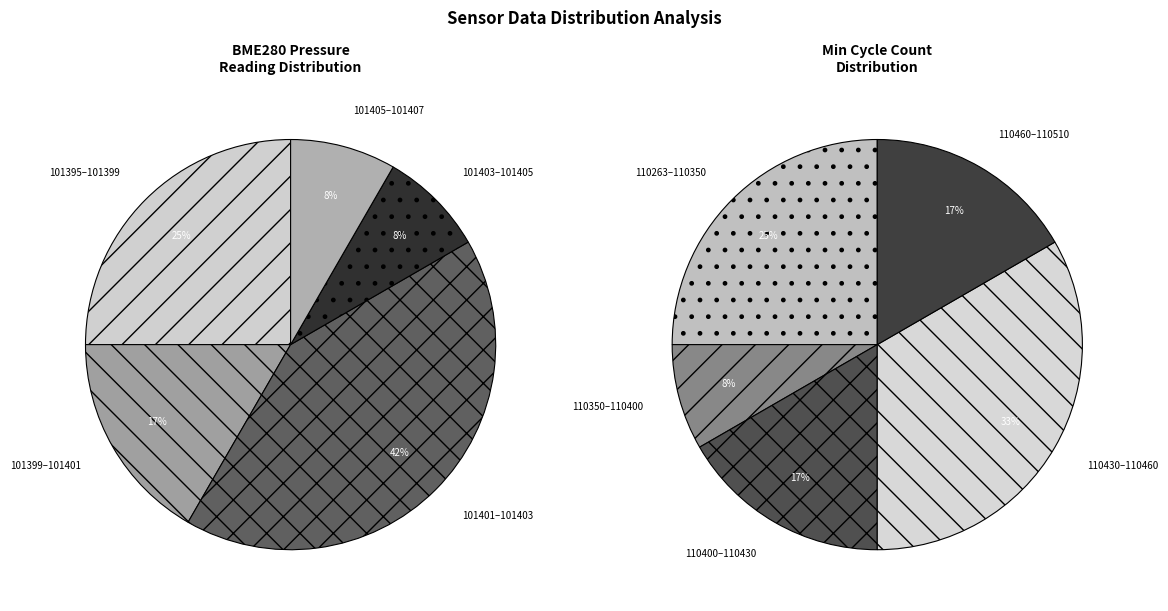

Is there a majority slice in this chart?

No